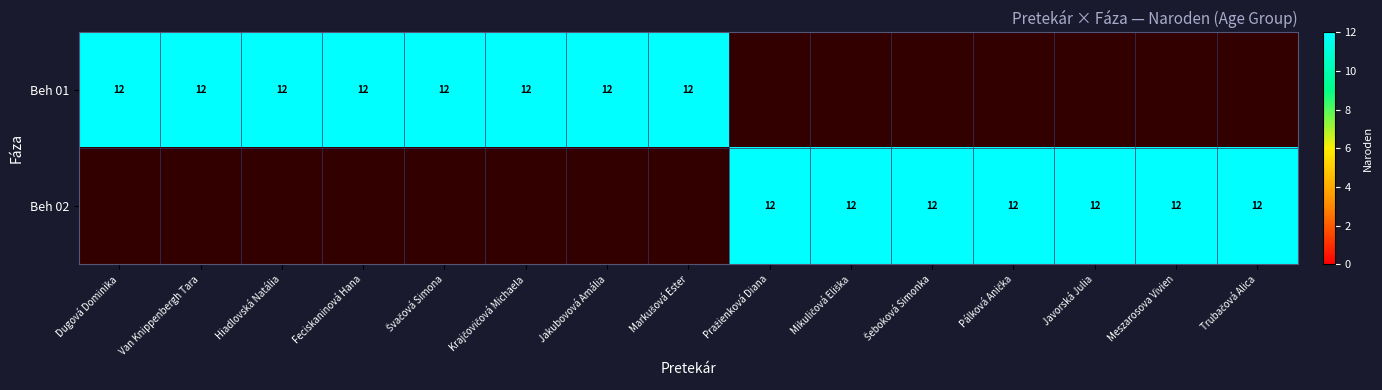

The Beh 01 series shows 12 at 4. True or false?

True